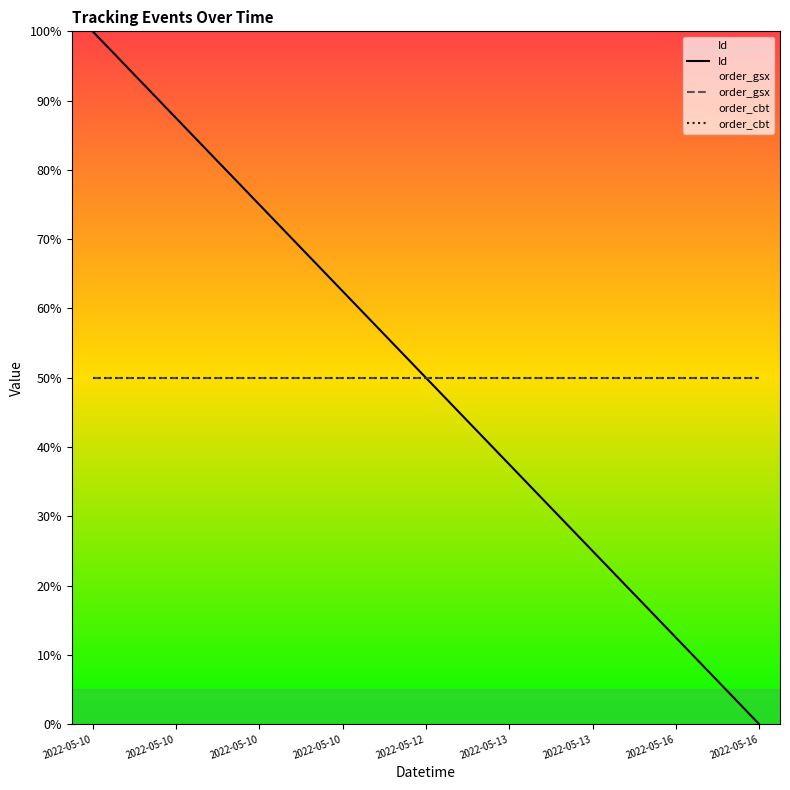

Reading left to right, extract all data points from this chart.

Id: 100.0	93.8	87.5	81.2	75.0	68.8	62.5	56.2	50.0	43.8	37.5	31.2	25.0	18.8	12.5	6.2	0.0
order_gsx: 50.0	50.0	50.0	50.0	50.0	50.0	50.0	50.0	50.0	50.0	50.0	50.0	50.0	50.0	50.0	50.0	50.0
order_cbt: 50.0	50.0	50.0	50.0	50.0	50.0	50.0	50.0	50.0	50.0	50.0	50.0	50.0	50.0	50.0	50.0	50.0